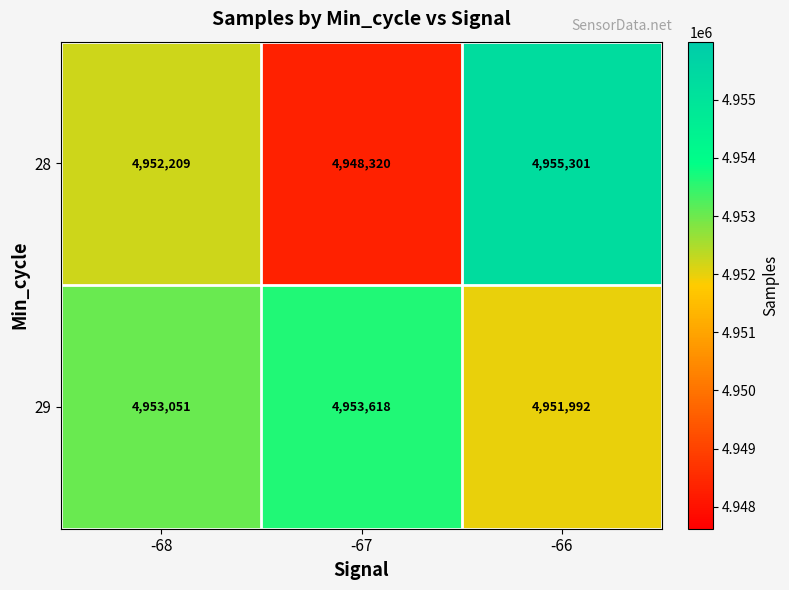

At which category is the sum across all series the highest?

-66